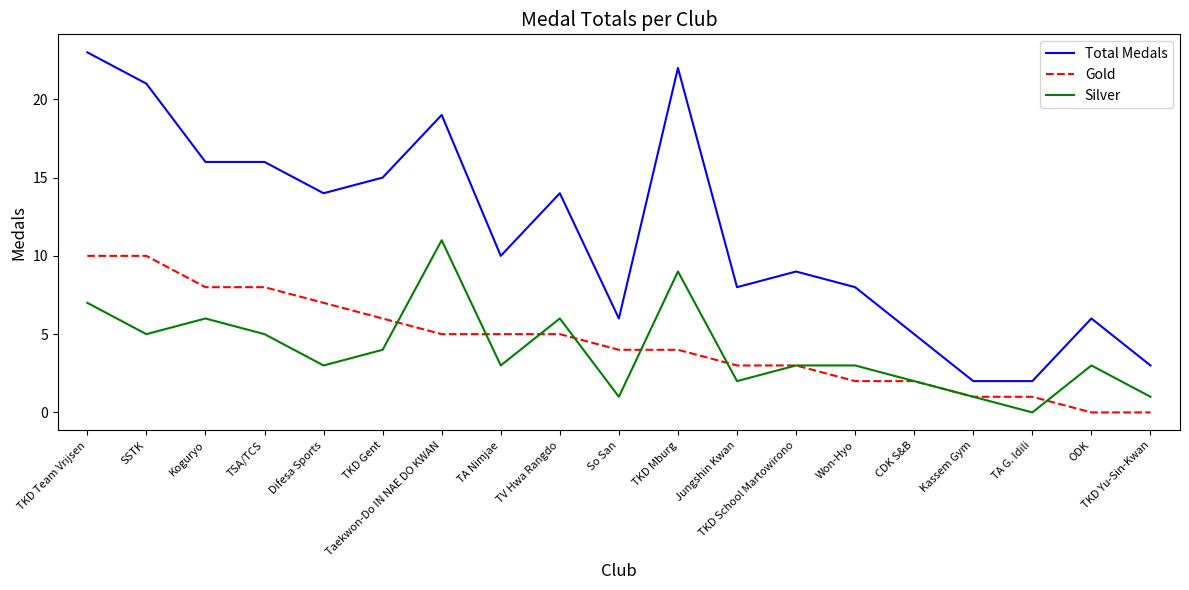

What is the approximate value of Gold at Jungshin Kwan, to the nearest 5?

5